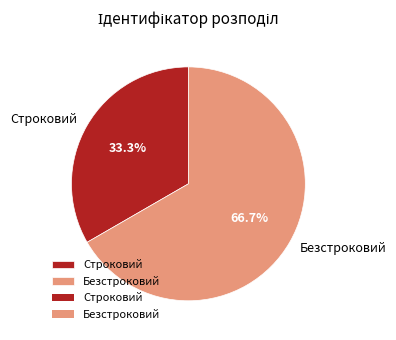

To the nearest percent, what portion does Строковий represent?

33%